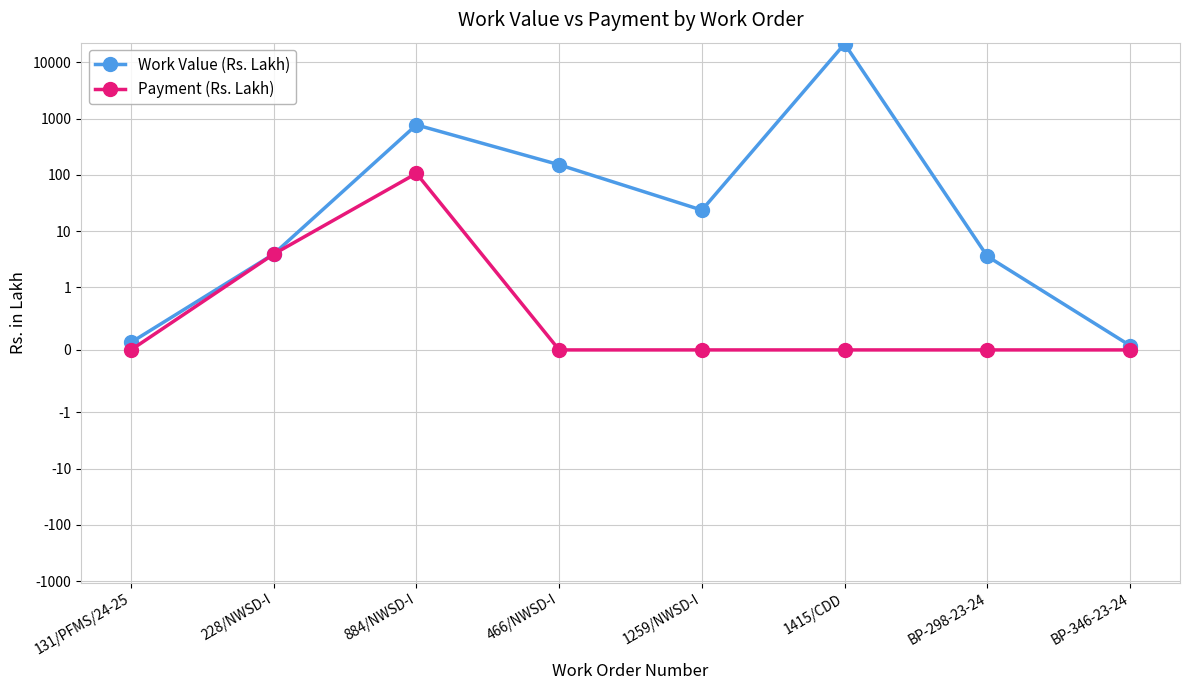

How many lines are shown in the chart?

2